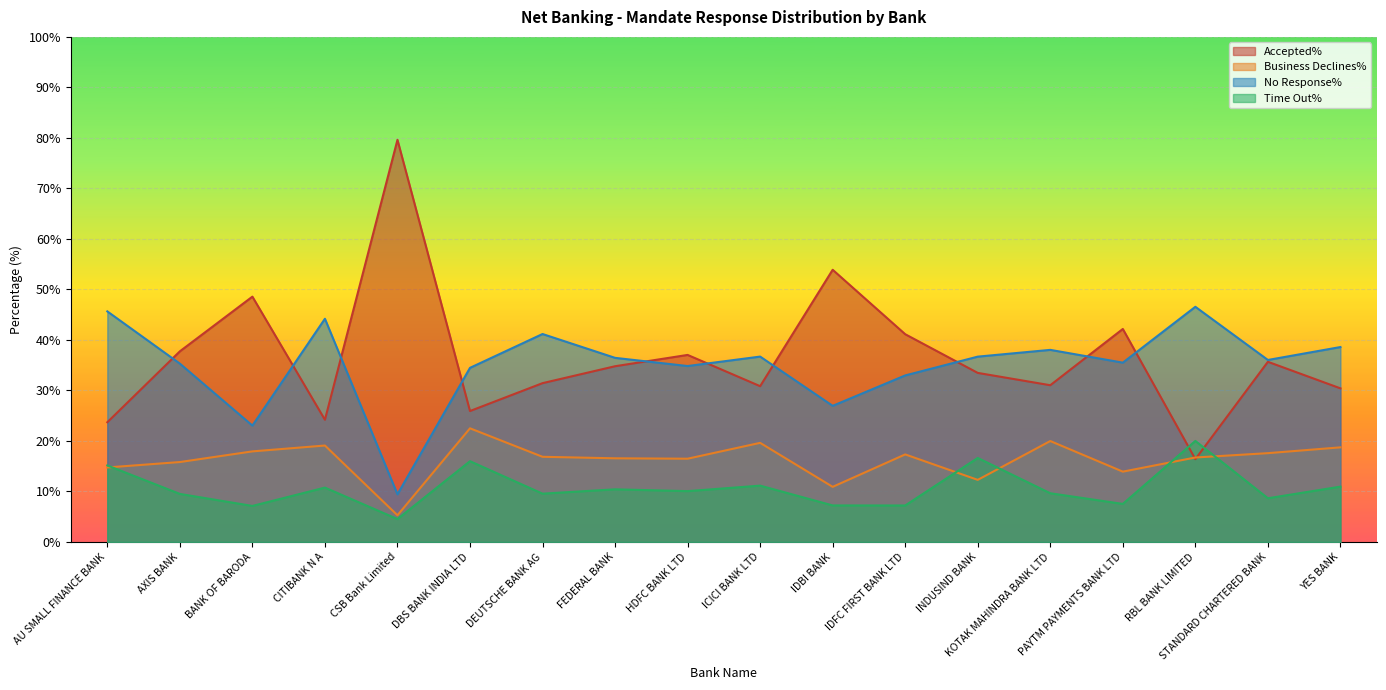

Rank the series at RBL BANK LIMITED from lowest to highest value.

Accepted%, Business Declines%, Time Out%, No Response%